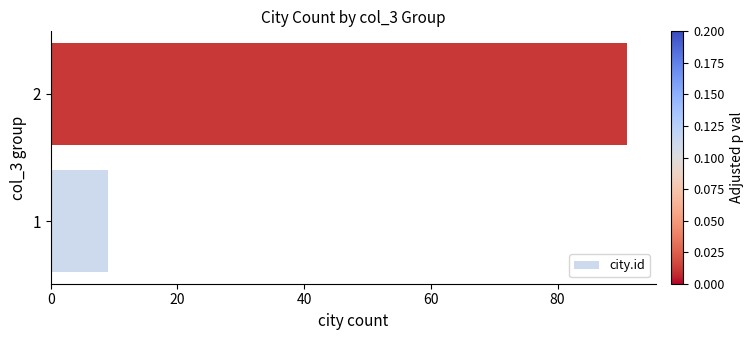

The value at 2 is 157. True or false?

False